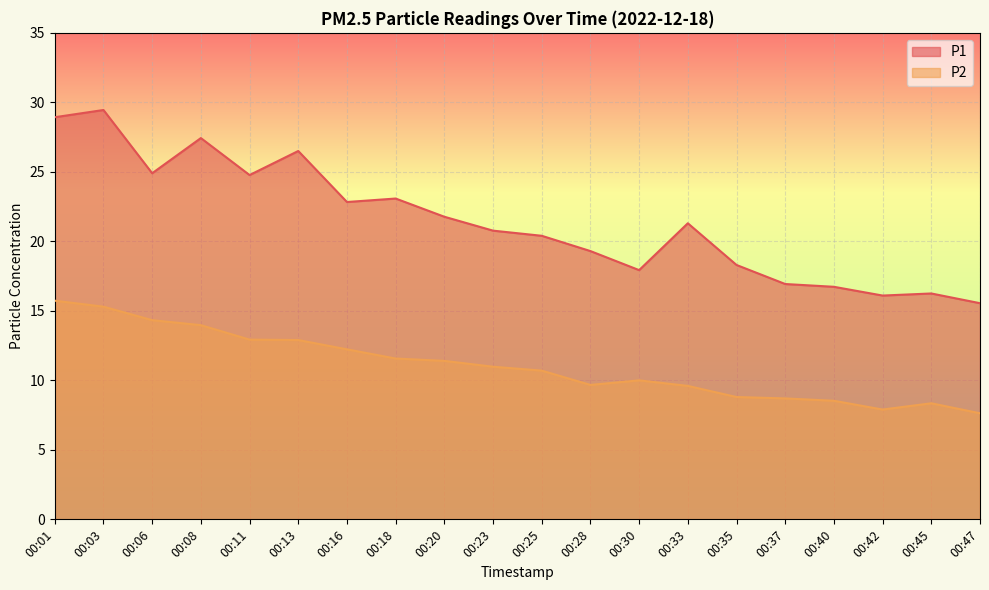

The value of P1 at 00:40 is 29.7. True or false?

False